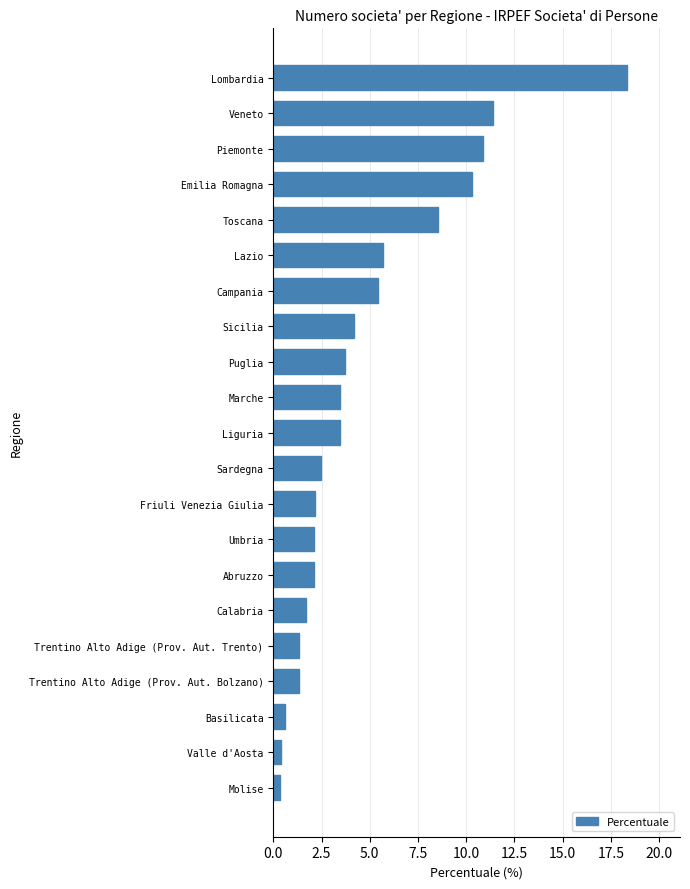

What is the greatest value displayed?

18.3